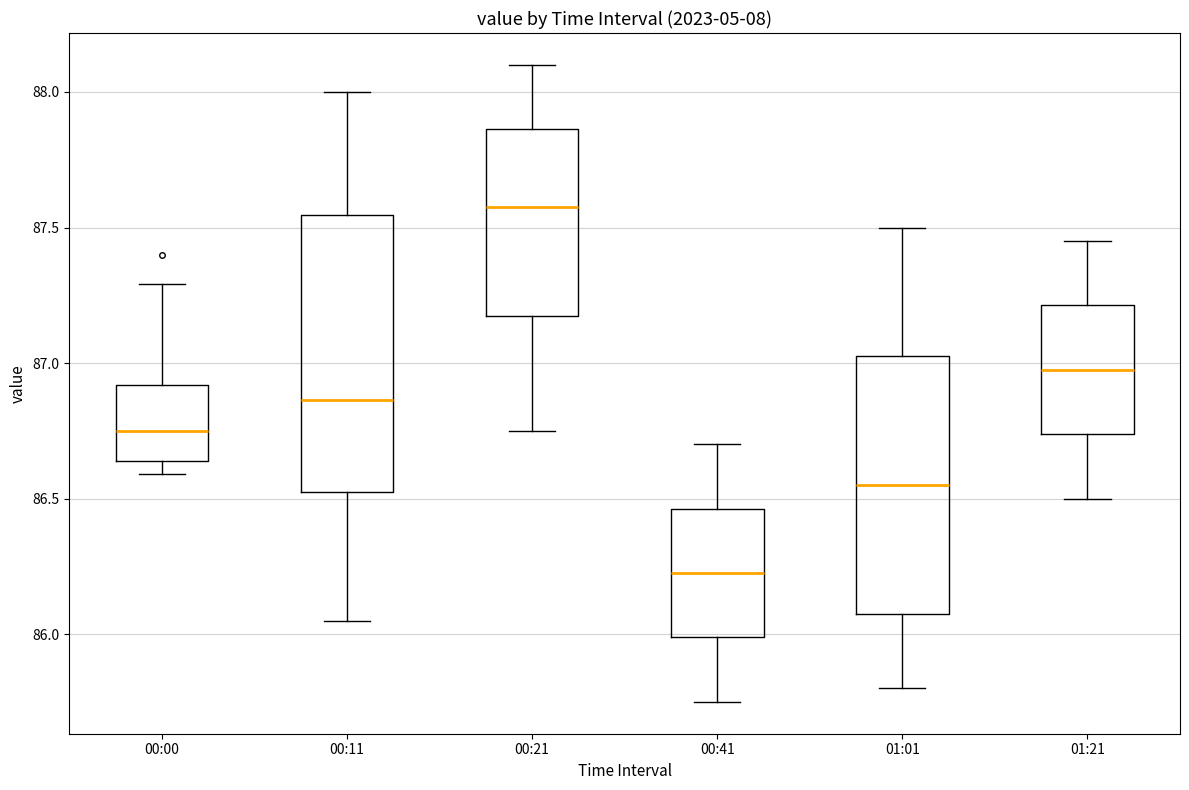

Where does the upper whisker of the box for 00:11 end on the y-axis? The values are not printed on the chart, so give them approximately, as read against the axis.

88.00